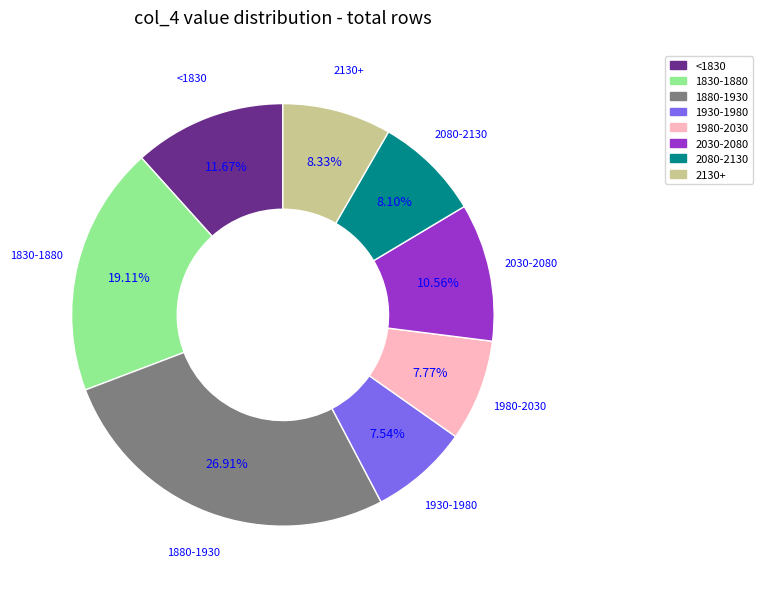

Count the number of slices in the pie.

8